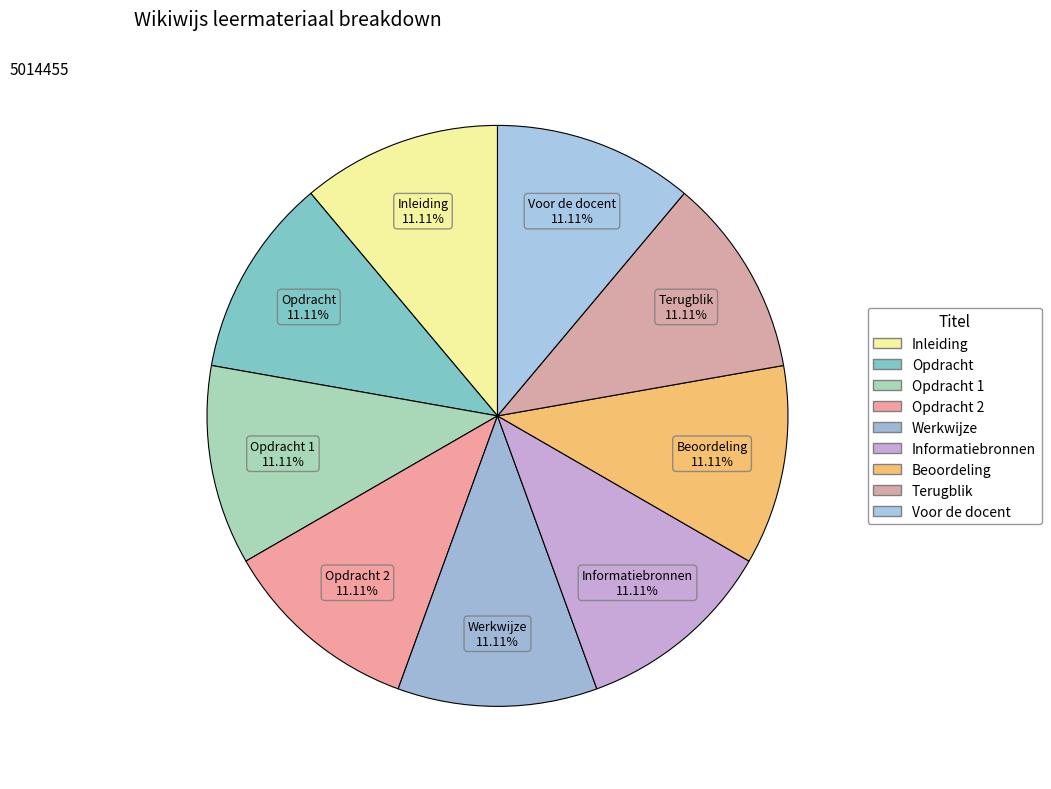

To the nearest percent, what portion does Opdracht 1 represent?

11%